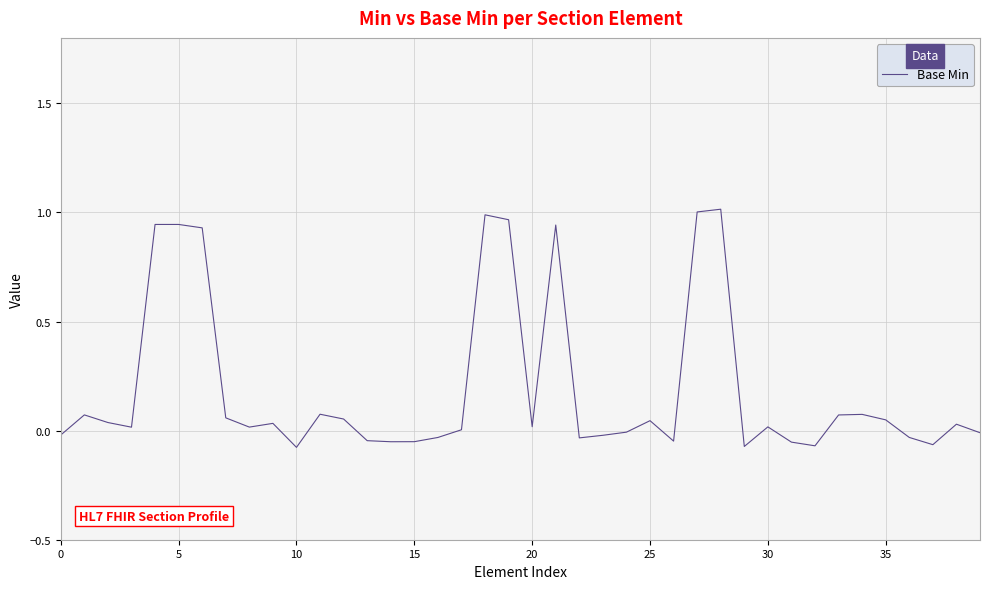

What is the difference between the maximum and minimum values?

1.1